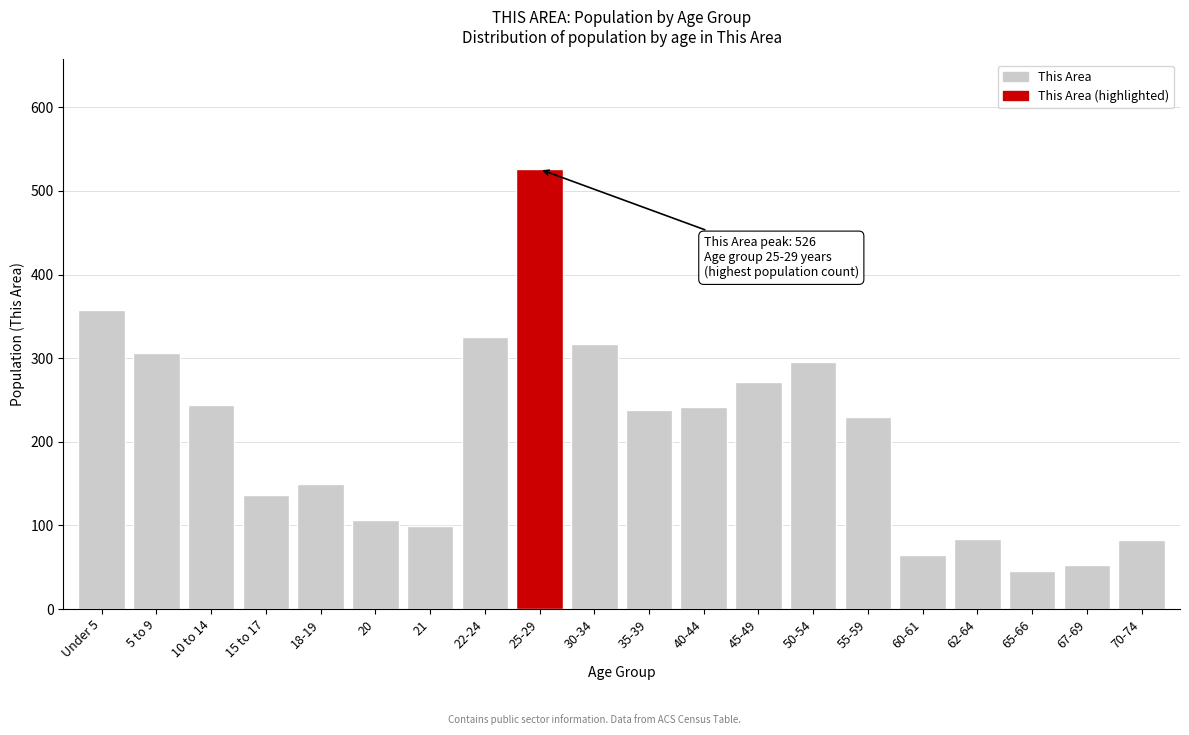

Which has a higher value, 60-61 or 25-29?

25-29